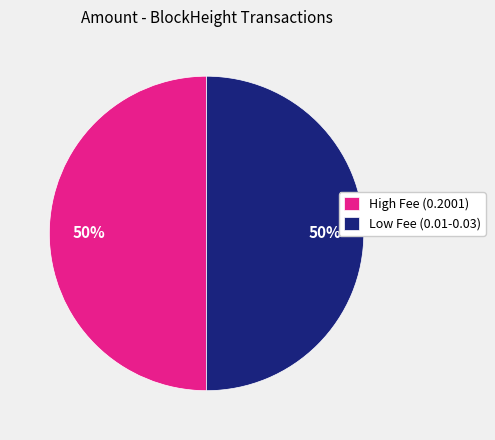

What percentage is the Low Fee (0.01-0.03) slice, to the nearest percent?

50%